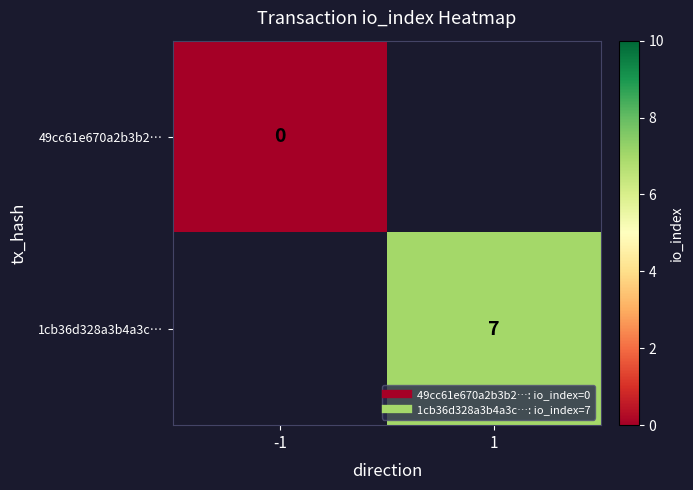

At which category does the chart reach its minimum across all series?

-1